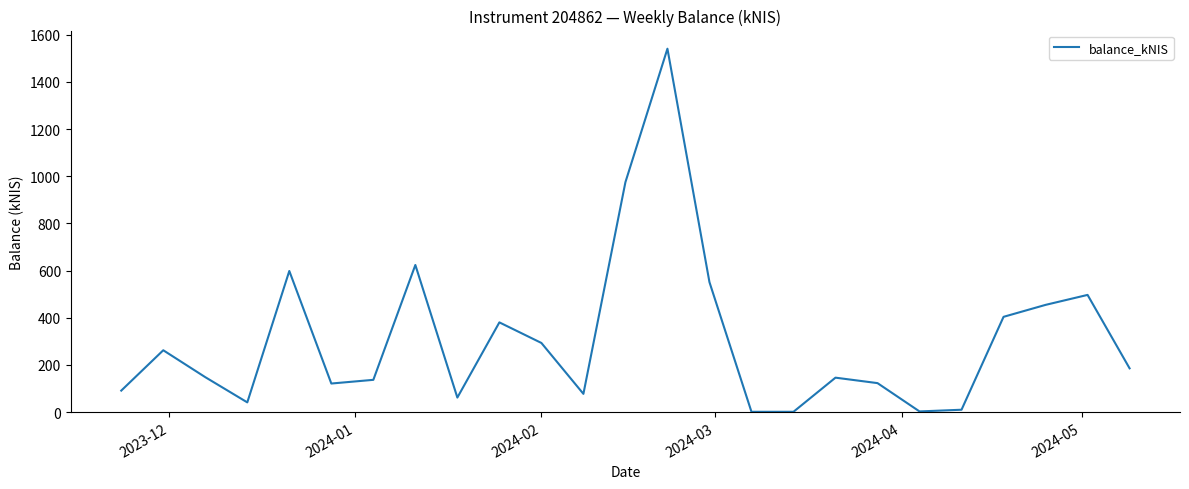

What is the maximum value shown in the chart?

1540.5